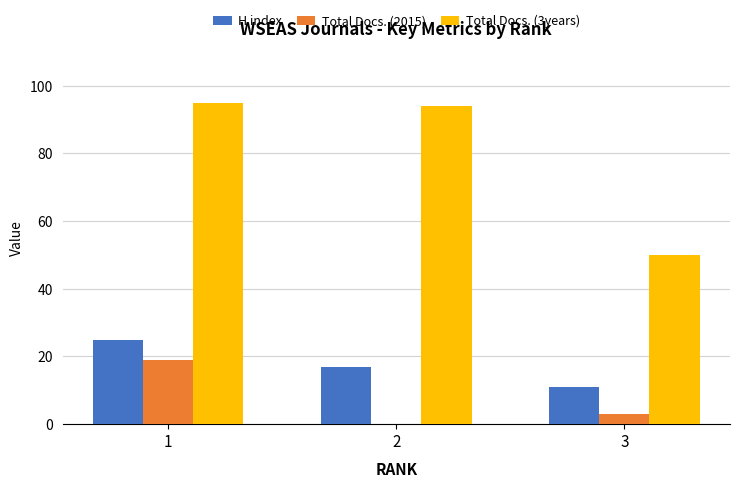

Which series changed the most between 1 and 2?

Total Docs. (2015)